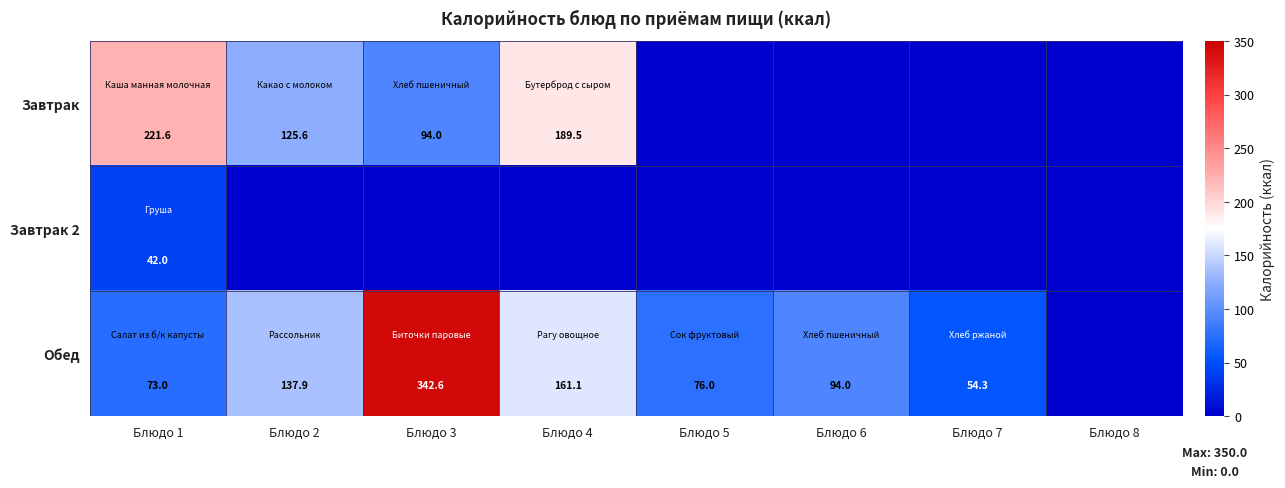

At how many categories does at least one series exceed 307?

1